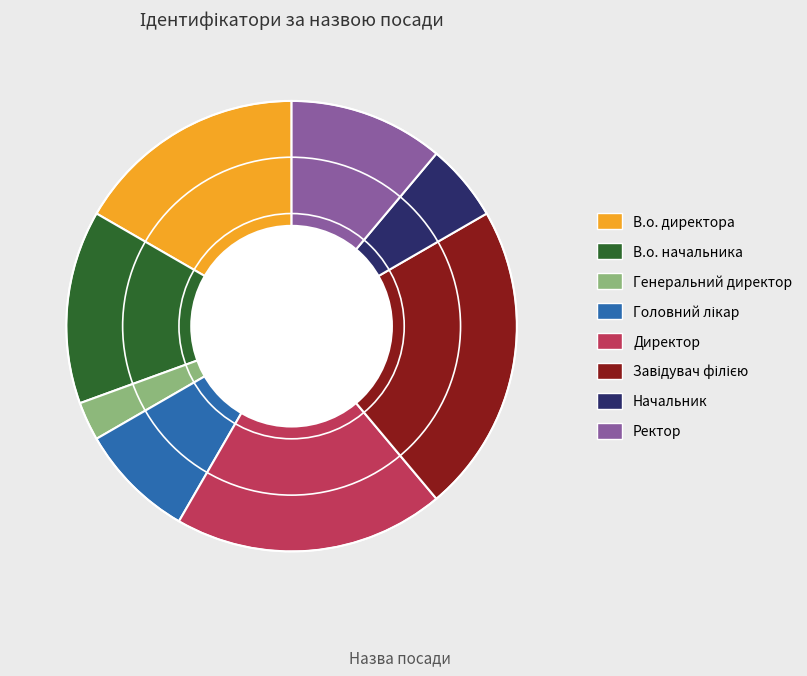

How many slices are in this pie chart?

8